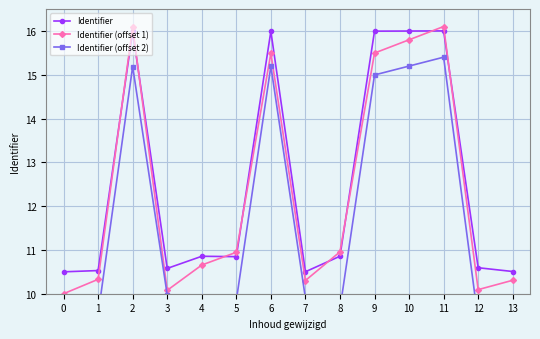

Reading left to right, transcribe all the data shown in this chart.

Identifier: 0=10.5	1=10.5	2=16.0	3=10.6	4=10.9	5=10.8	6=16.0	7=10.5	8=10.9	9=16.0	10=16.0	11=16.0	12=10.6	13=10.5
Identifier (offset 1): 0=10.0	1=10.3	2=16.1	3=10.1	4=10.7	5=10.9	6=15.5	7=10.3	8=11.0	9=15.5	10=15.8	11=16.1	12=10.1	13=10.3
Identifier (offset 2): 0=9.3	1=9.5	2=15.2	3=10.0	4=9.7	5=9.8	6=15.2	7=9.9	8=9.7	9=15.0	10=15.2	11=15.4	12=9.4	13=9.5